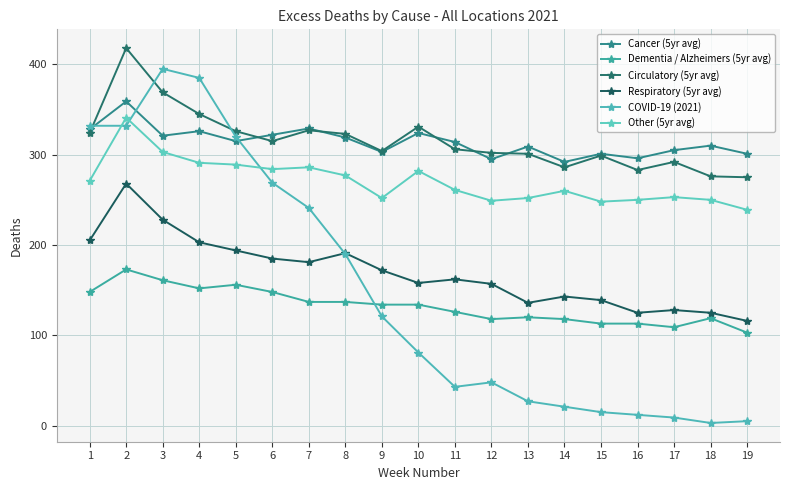

Count the number of categories in the chart.

19